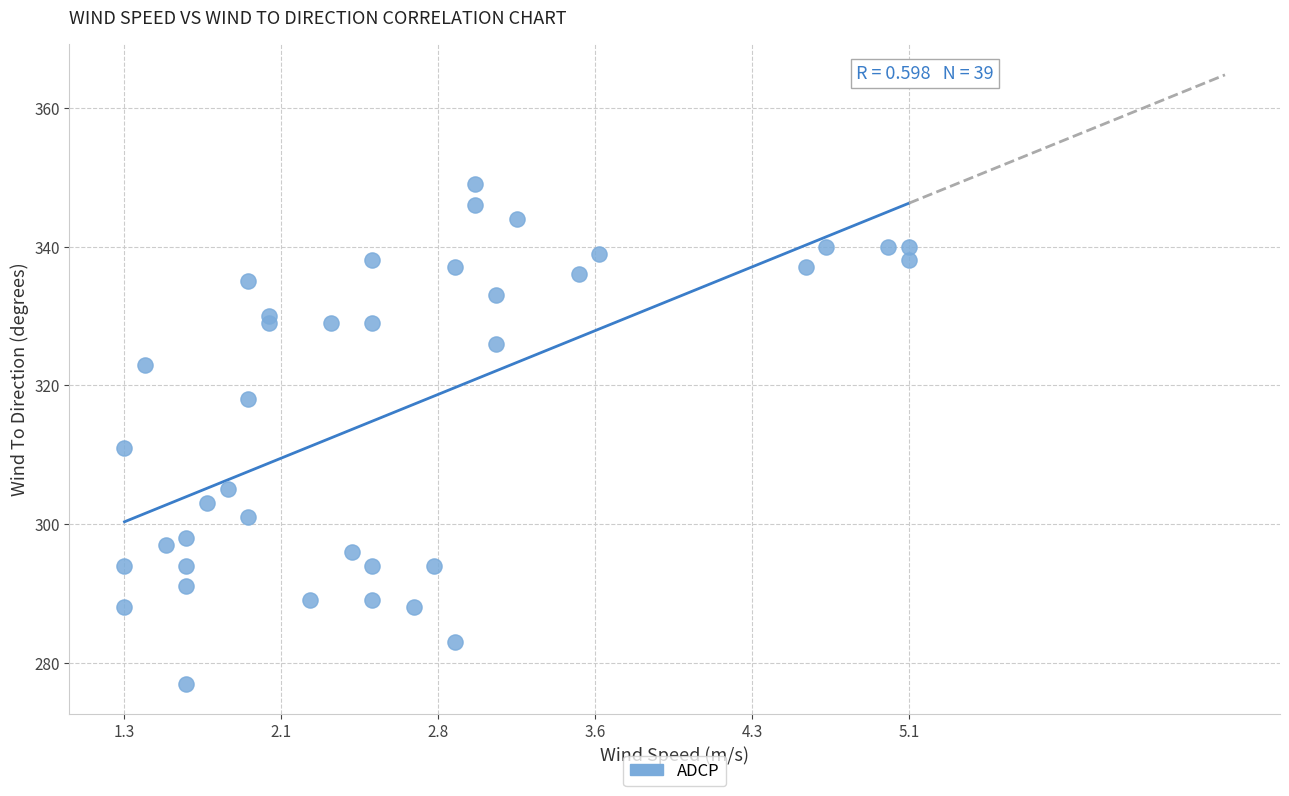

What Y value in the scatter plot is closest to 313?

311